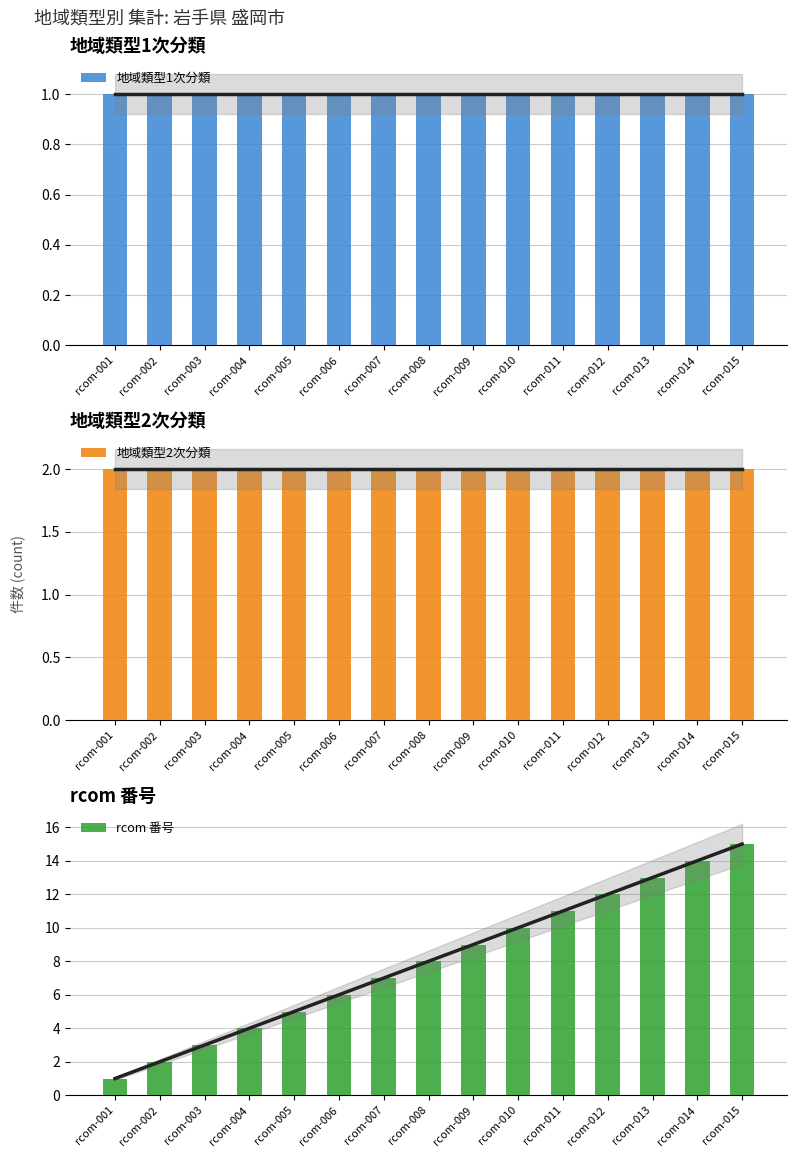

Between rcom-007 and rcom-013, which series saw the biggest shift?

rcom 番号